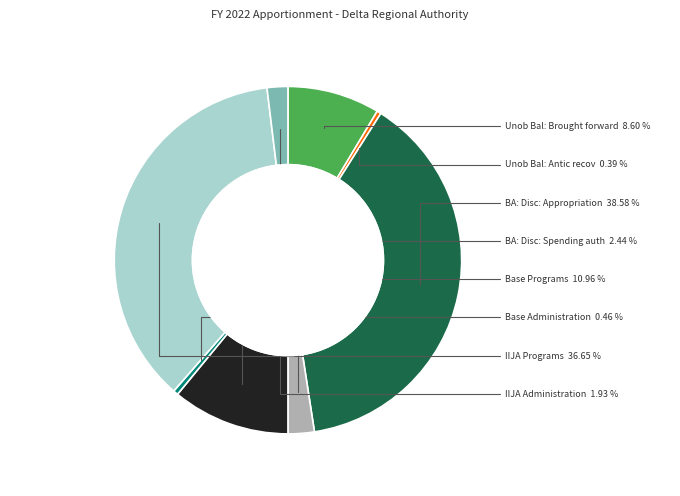

To the nearest percent, what percentage of the pie is IIJA Programs?

37%